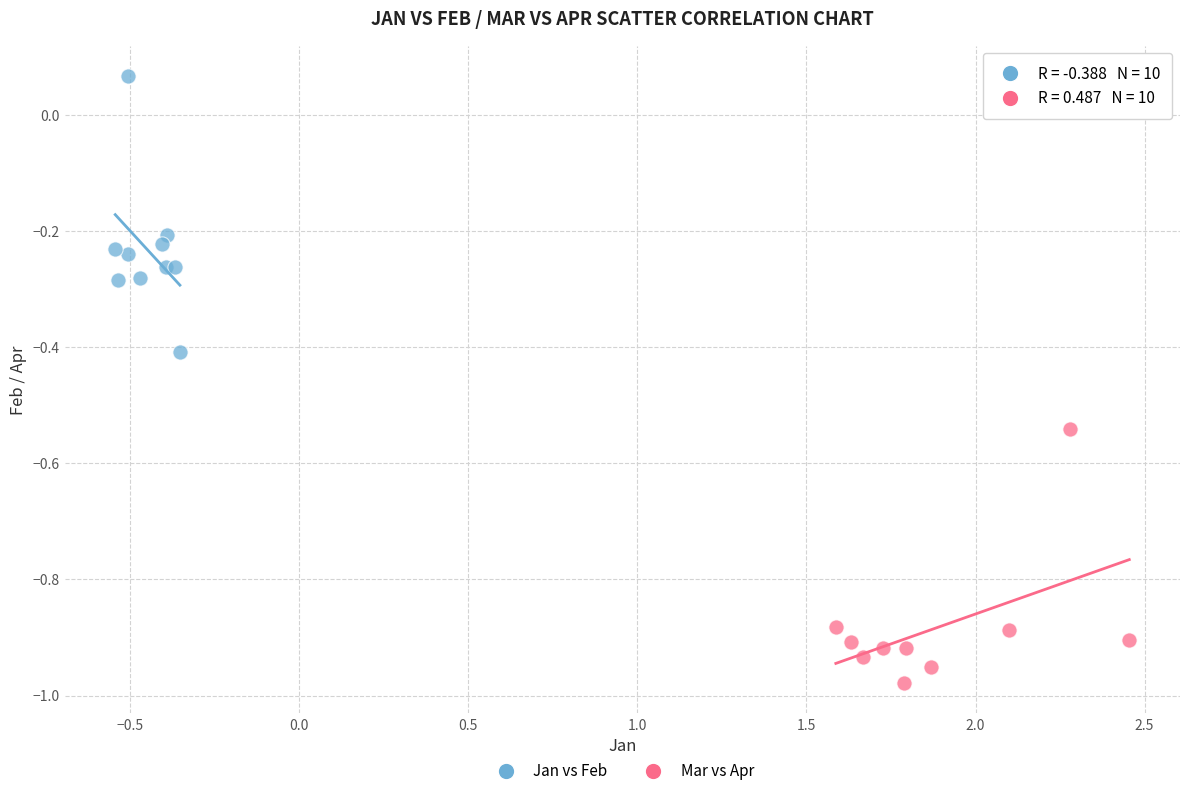

What are all the series names shown in the legend?

Jan vs Feb, Mar vs Apr